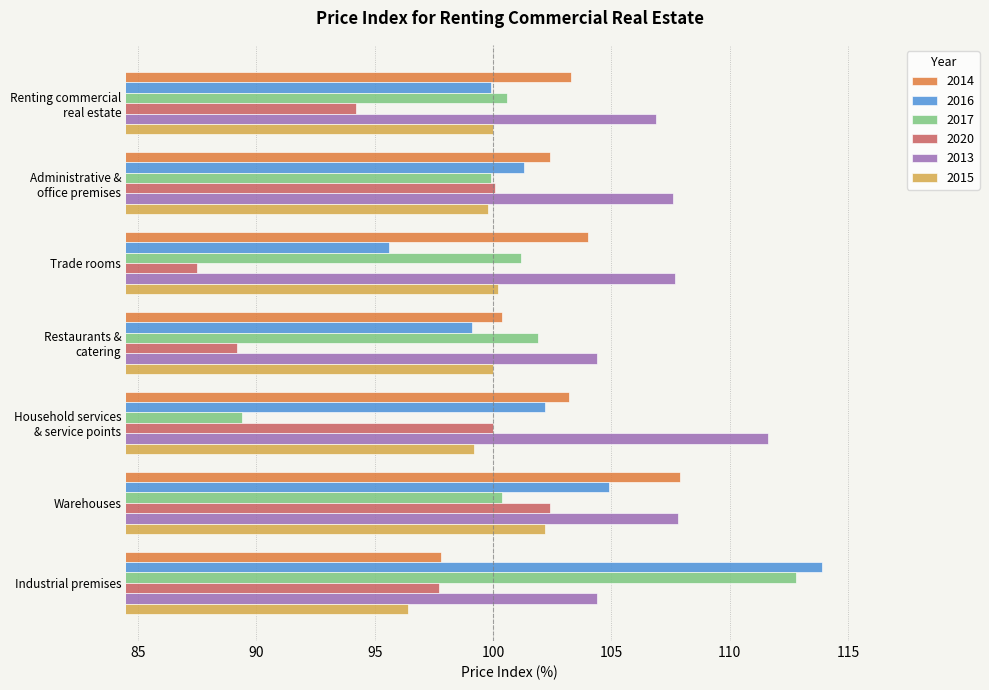

What is the highest value of the 2014 series?

107.9